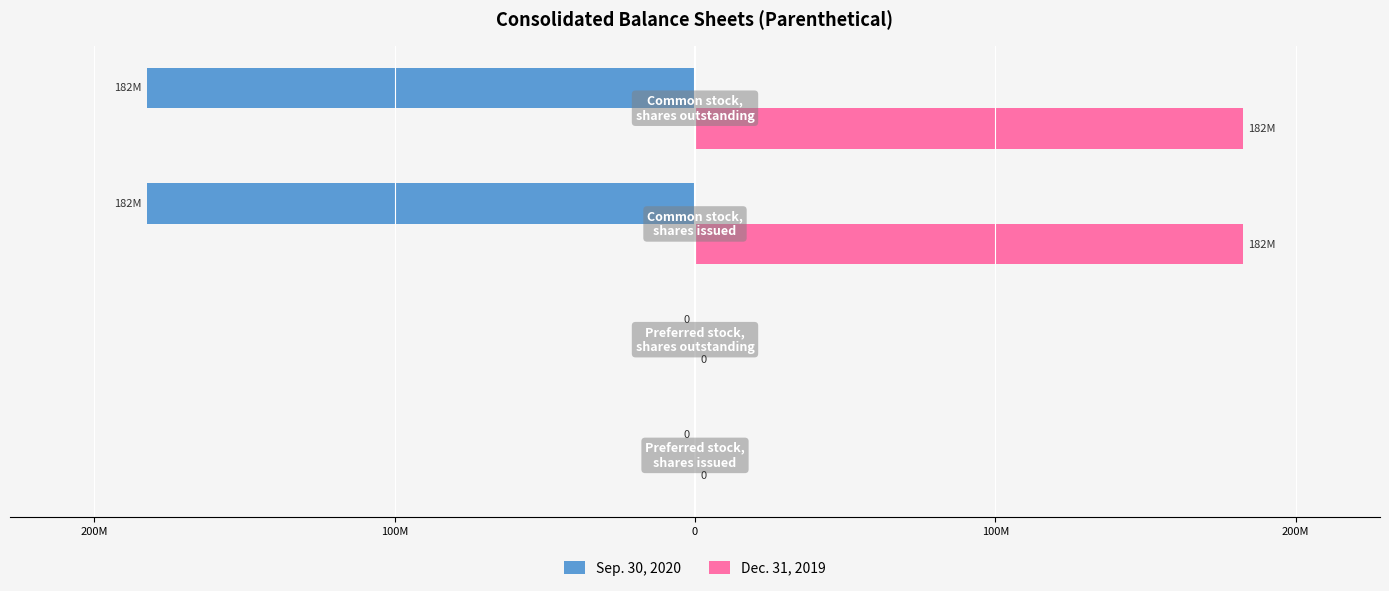

What position from the right is 100M?

2